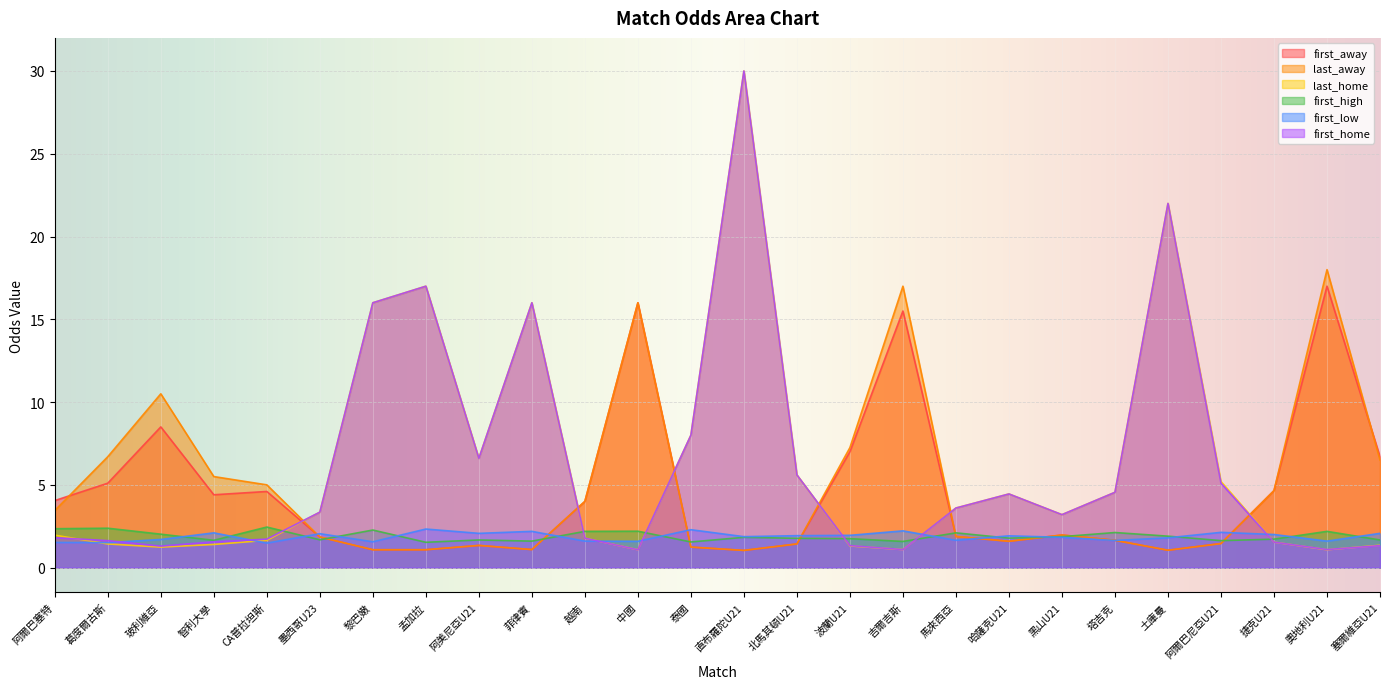

At which category does first_high reach its first local peak?

葛度爾古斯